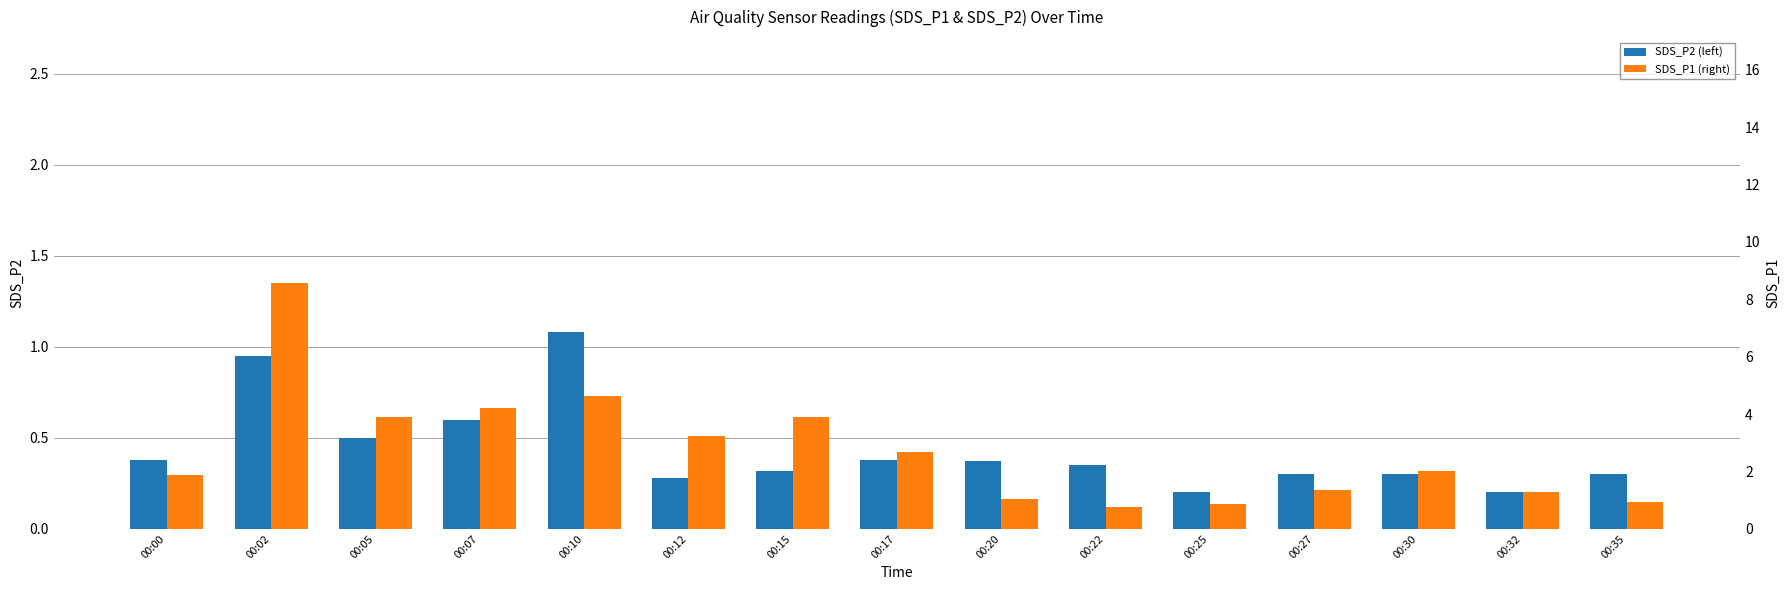

How many data points does each series have?

15